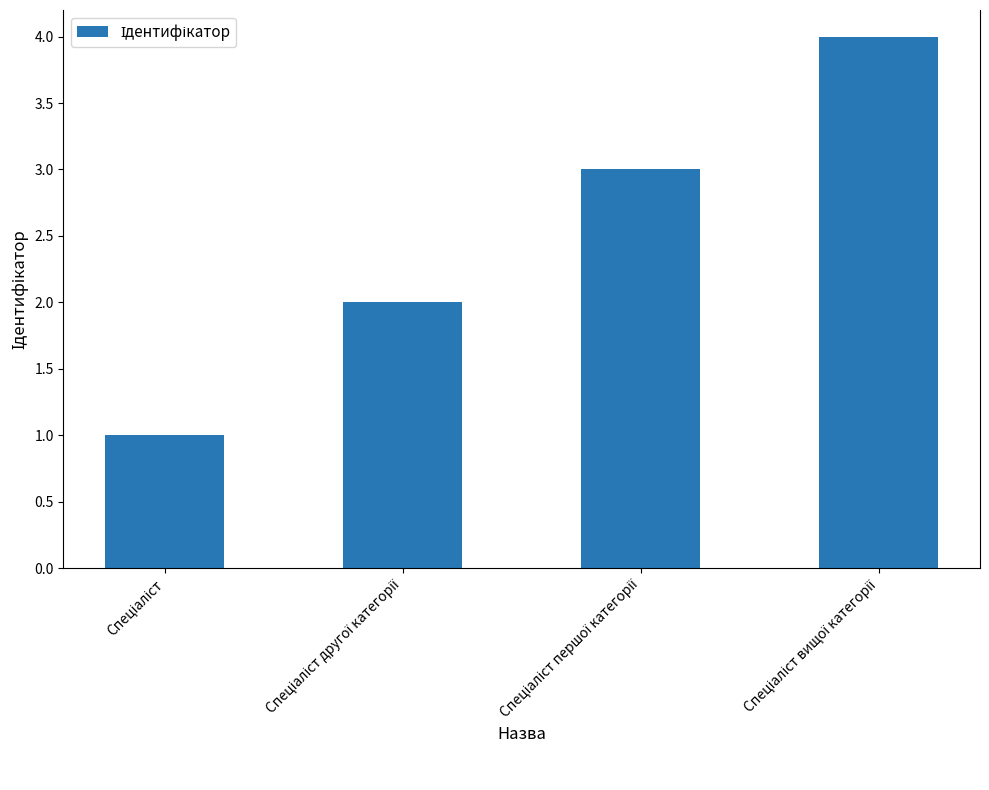

What is the value of the 1st bar from the left?

1